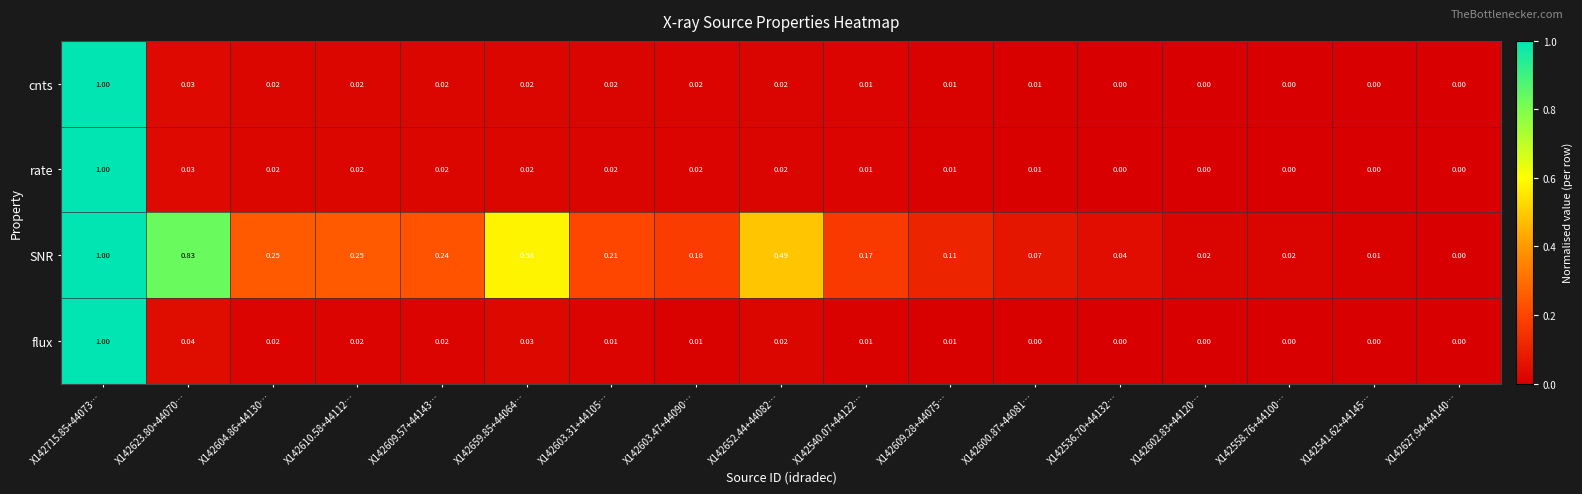

How many distinct data groups are displayed?

4